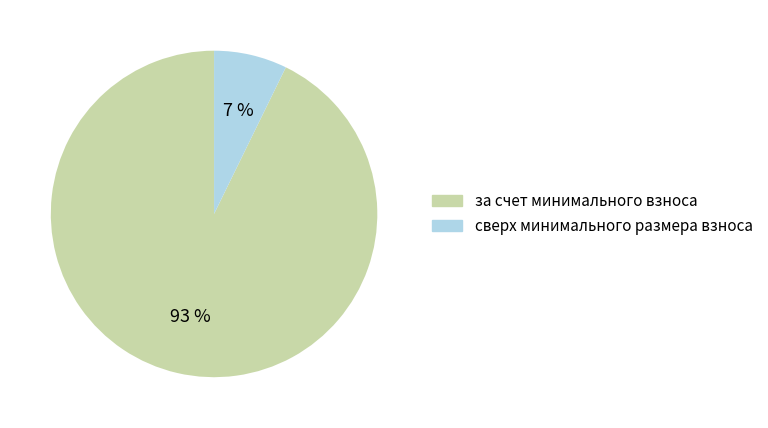

To the nearest percent, what is the difference between the largest and smallest slice percentages?

86%